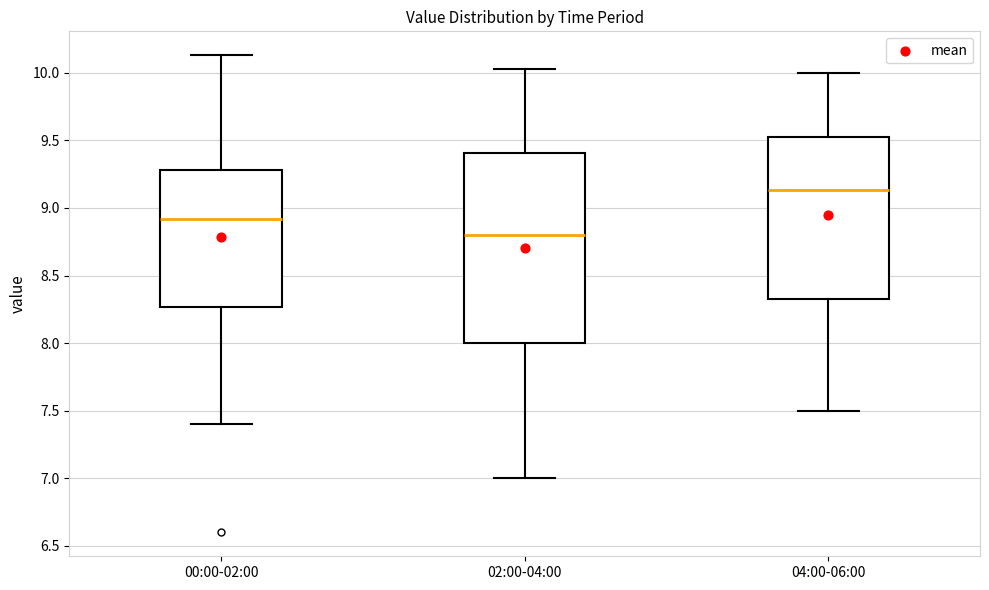

Reading left to right, transcribe this box plot: for each box, give where its median line is, the range the box spans, and where its two whiskers end, as read against the y-axis. The values are not printed on the chart, so give them approximately, as read against the axis.

00:00-02:00: median 8.90, box 8.25 to 9.30, whiskers 7.40 to 10.15
02:00-04:00: median 8.80, box 8.00 to 9.40, whiskers 7.00 to 10.05
04:00-06:00: median 9.15, box 8.35 to 9.55, whiskers 7.50 to 10.00